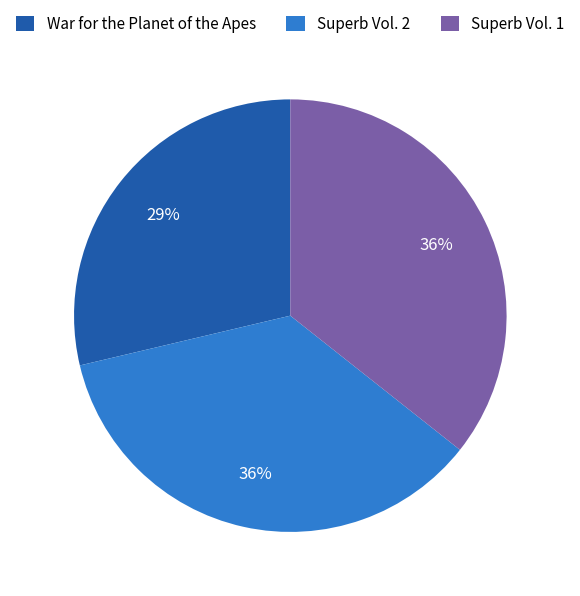

Approximately how many times larger is the value at Superb Vol. 1 compared to Superb Vol. 2?

1.0